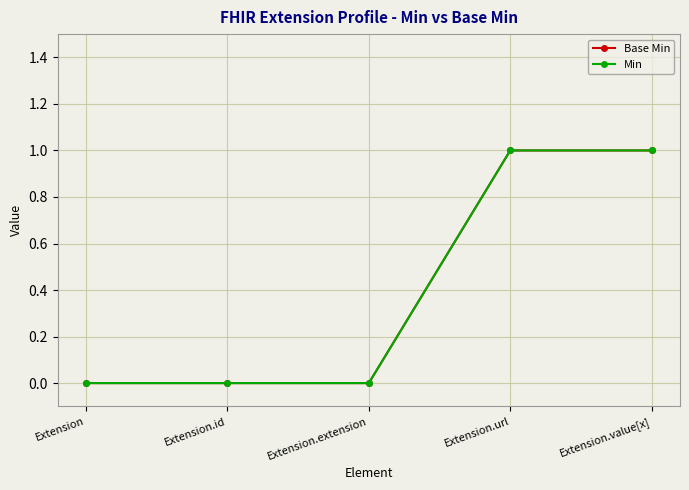

How many positive values does the Base Min series have?

2